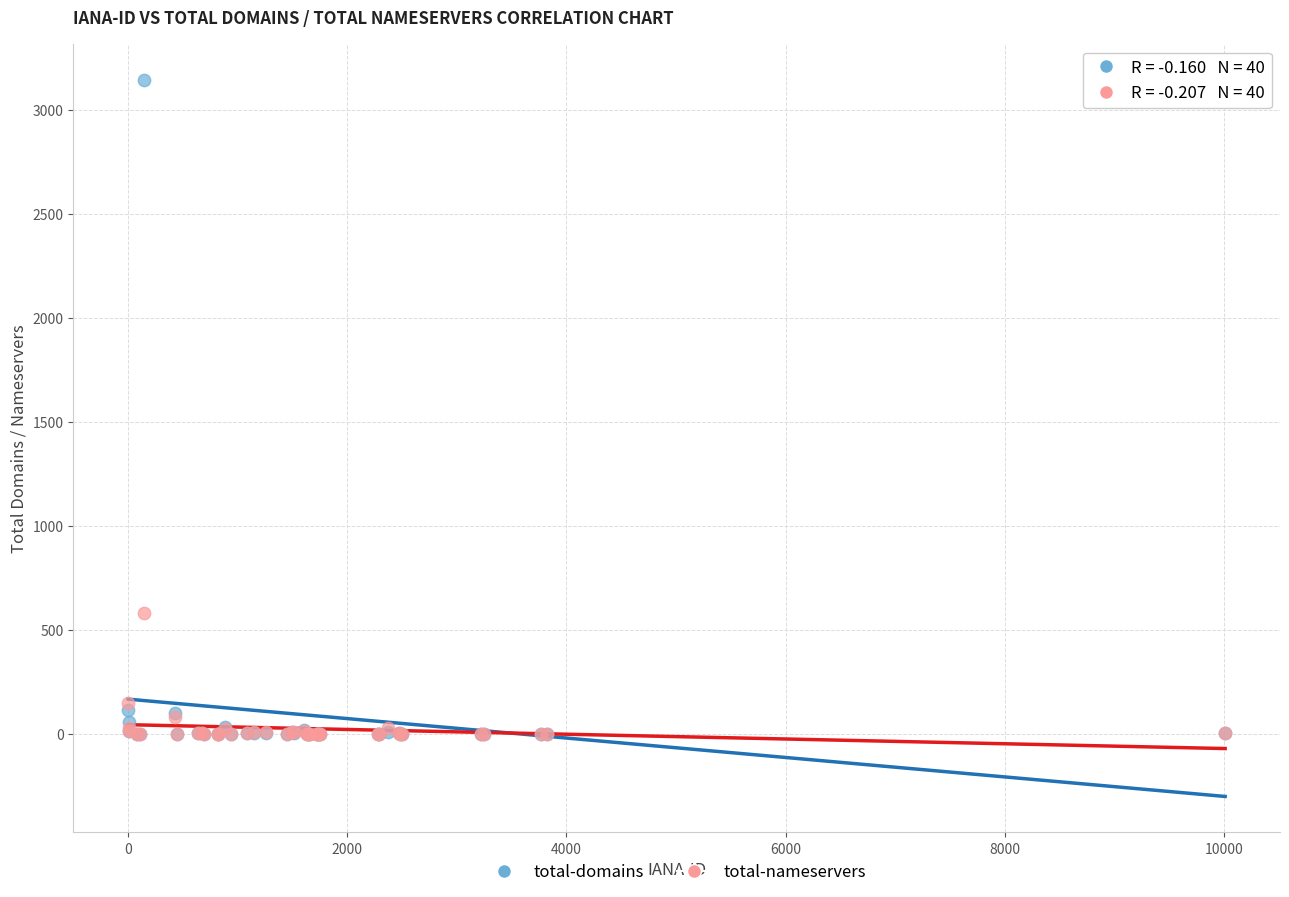

What are all the series names shown in the legend?

total-domains, total-nameservers